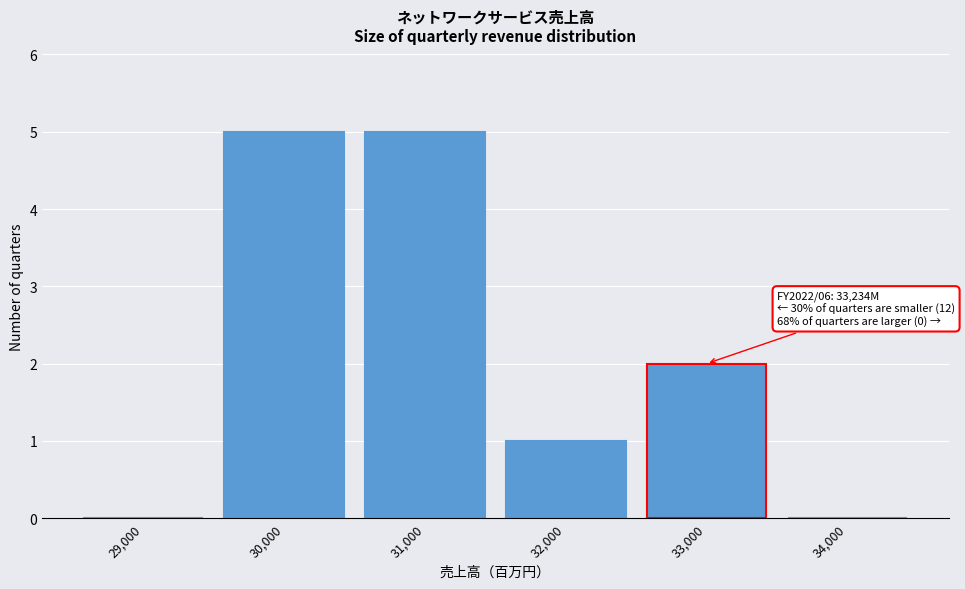

Reading left to right, extract all data points from this chart.

29,000=0	30,000=5	31,000=5	32,000=1	33,000=2	34,000=0